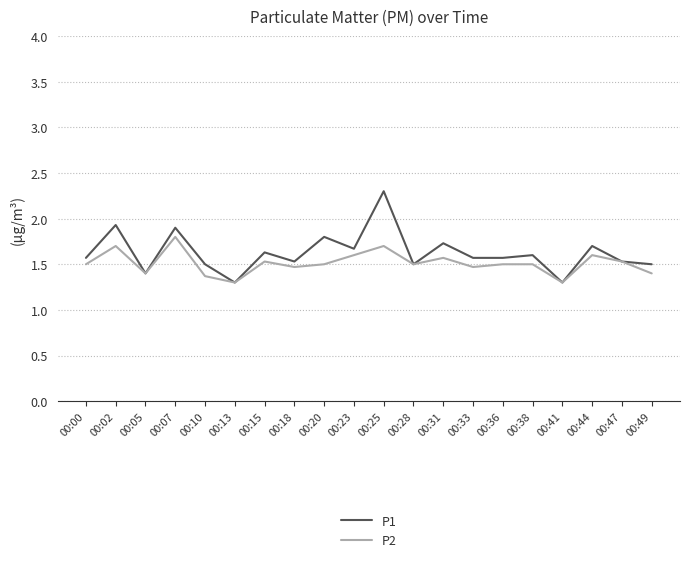

Reading right to left, extract all data points from this chart.

P1: 00:49=1.5	00:47=1.5	00:44=1.7	00:41=1.3	00:38=1.6	00:36=1.6	00:33=1.6	00:31=1.7	00:28=1.5	00:25=2.3	00:23=1.7	00:20=1.8	00:18=1.5	00:15=1.6	00:13=1.3	00:10=1.5	00:07=1.9	00:05=1.4	00:02=1.9	00:00=1.6
P2: 00:49=1.4	00:47=1.5	00:44=1.6	00:41=1.3	00:38=1.5	00:36=1.5	00:33=1.5	00:31=1.6	00:28=1.5	00:25=1.7	00:23=1.6	00:20=1.5	00:18=1.5	00:15=1.5	00:13=1.3	00:10=1.4	00:07=1.8	00:05=1.4	00:02=1.7	00:00=1.5